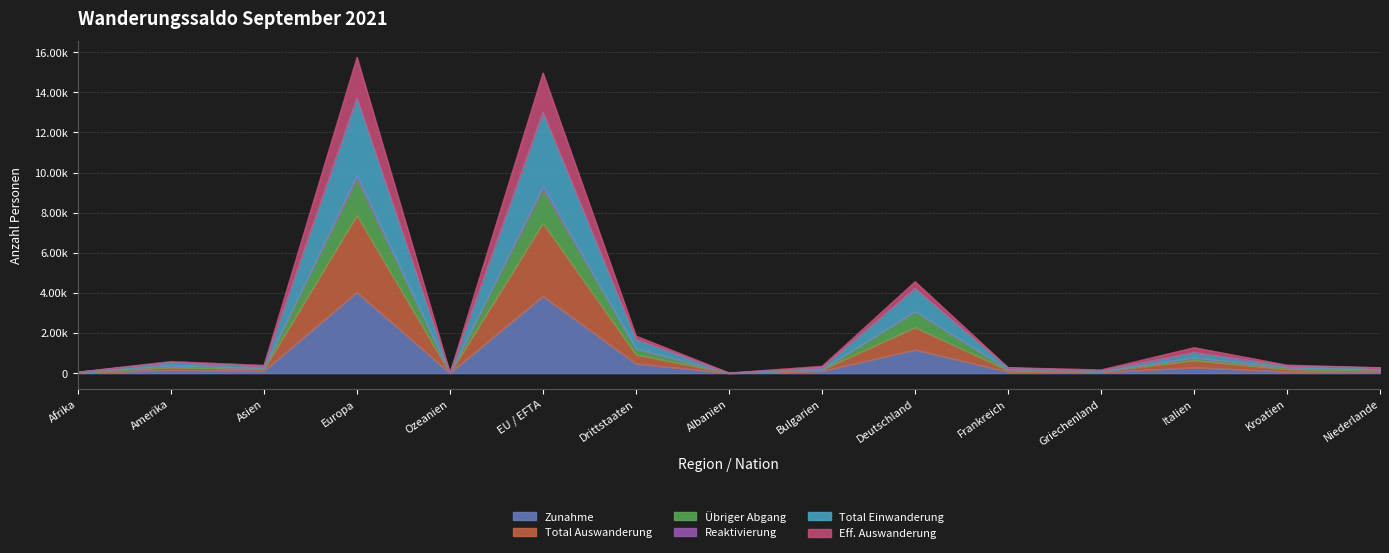

At how many categories does at least one series exceed 475?

6